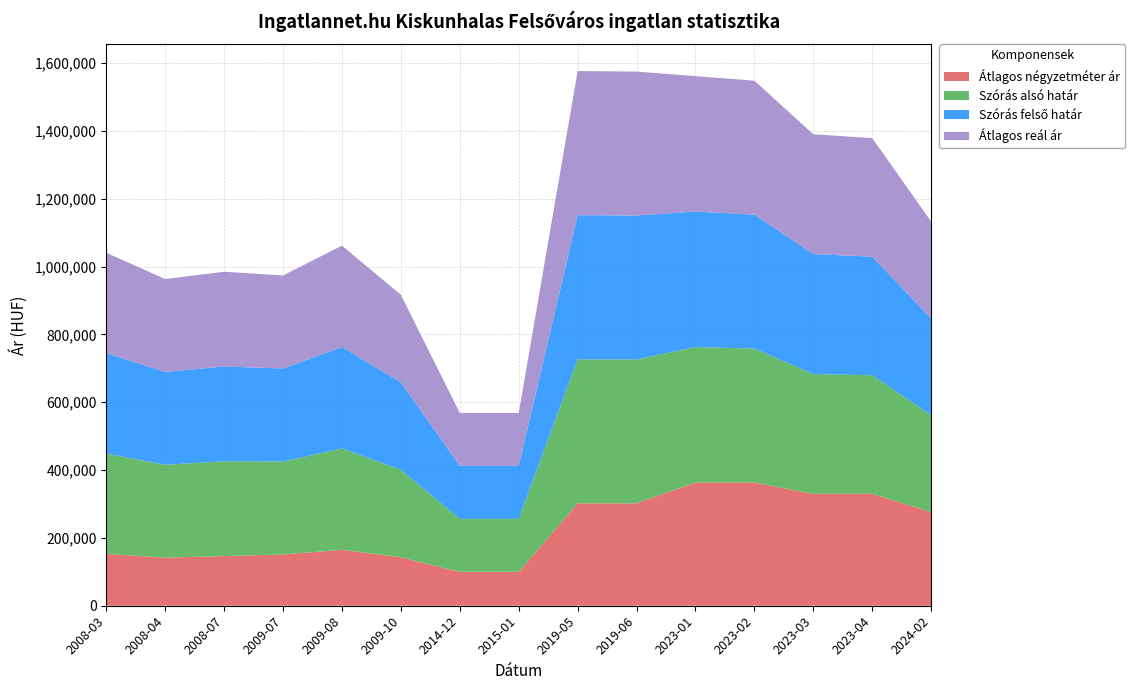

Reading left to right, transcribe all the data shown in this chart.

Átlagos négyzetméter ár: 2008-03=152777	2008-04=141851	2008-07=146481	2009-07=151111	2009-08=164957	2009-10=142735	2014-12=100000	2015-01=100000	2019-05=301818	2019-06=301818	2023-01=363333	2023-02=363333	2023-03=330000	2023-04=330000	2024-02=276136
Szórás alsó határ: 2008-03=295958	2008-04=273771	2008-07=279417	2009-07=274227	2009-08=298919	2009-10=257975	2014-12=156179	2015-01=156062	2019-05=424836	2019-06=424357	2023-01=399359	2023-02=394900	2023-03=353369	2023-04=349583	2024-02=285531
Szórás felső határ: 2008-03=295958	2008-04=273771	2008-07=279417	2009-07=274227	2009-08=298919	2009-10=257975	2014-12=156179	2015-01=156062	2019-05=424836	2019-06=424357	2023-01=399359	2023-02=394900	2023-03=353369	2023-04=349583	2024-02=285531
Átlagos reál ár: 2008-03=295958	2008-04=273771	2008-07=279417	2009-07=274227	2009-08=298919	2009-10=257975	2014-12=156179	2015-01=156062	2019-05=424836	2019-06=424357	2023-01=399359	2023-02=394900	2023-03=353369	2023-04=349583	2024-02=285531